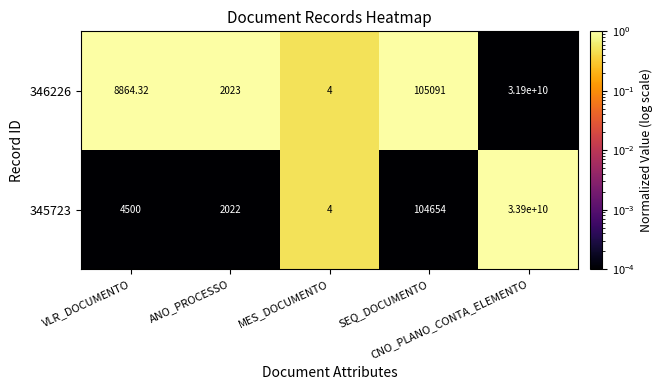

Reading left to right, what are all the values shown in this chart?

346226: VLR_DOCUMENTO=8864.3	ANO_PROCESSO=2023.0	MES_DOCUMENTO=4.0	SEQ_DOCUMENTO=105091.0	CNO_PLANO_CONTA_ELEMENTO=31900000000.0
345723: VLR_DOCUMENTO=4500.0	ANO_PROCESSO=2022.0	MES_DOCUMENTO=4.0	SEQ_DOCUMENTO=104654.0	CNO_PLANO_CONTA_ELEMENTO=33900000000.0